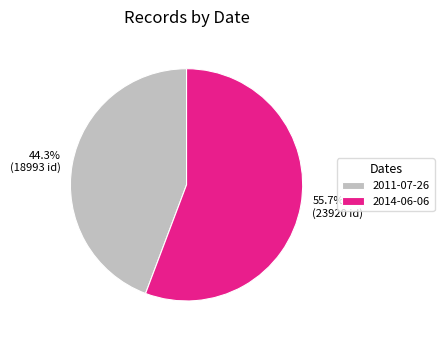

What percentage is the 2011-07-26 slice, to the nearest percent?

44%